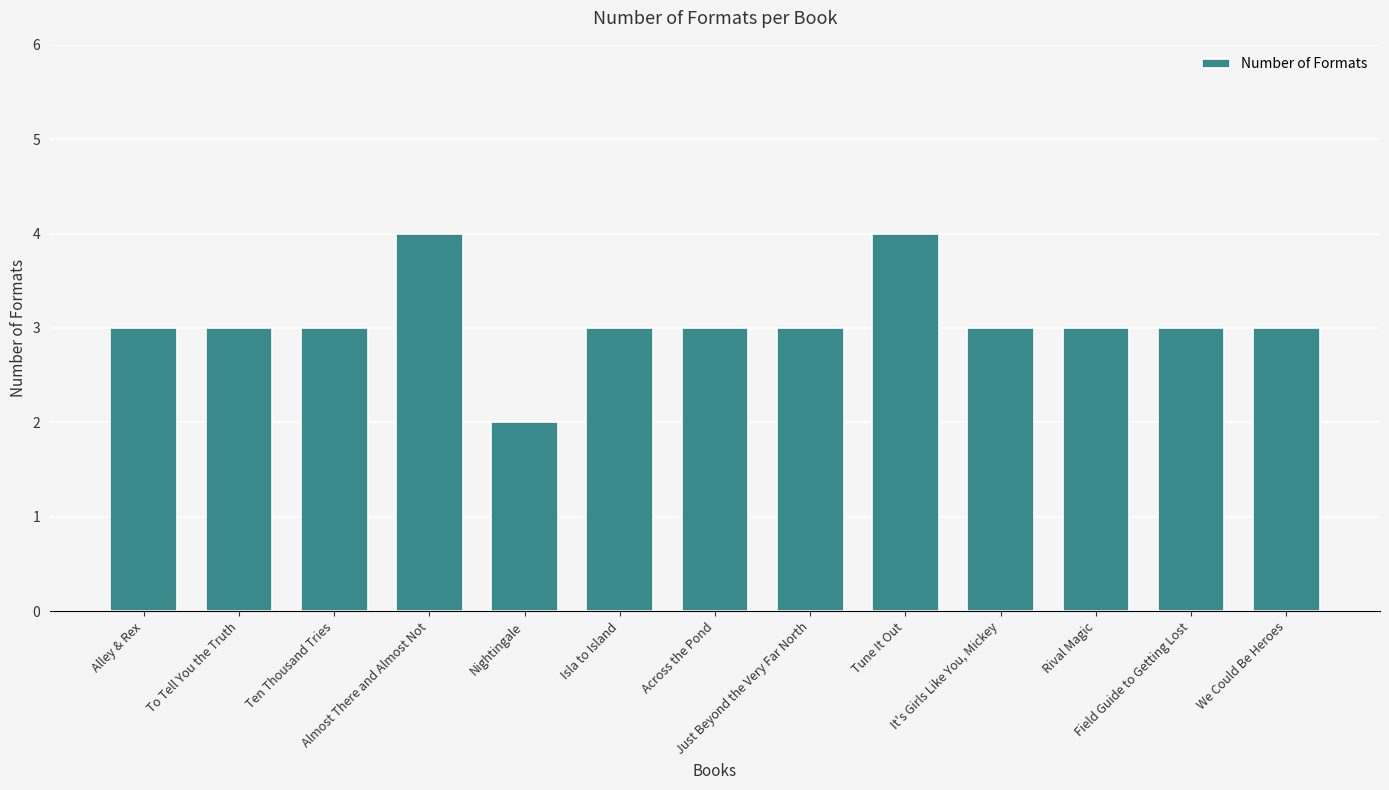

What is the average value?

3